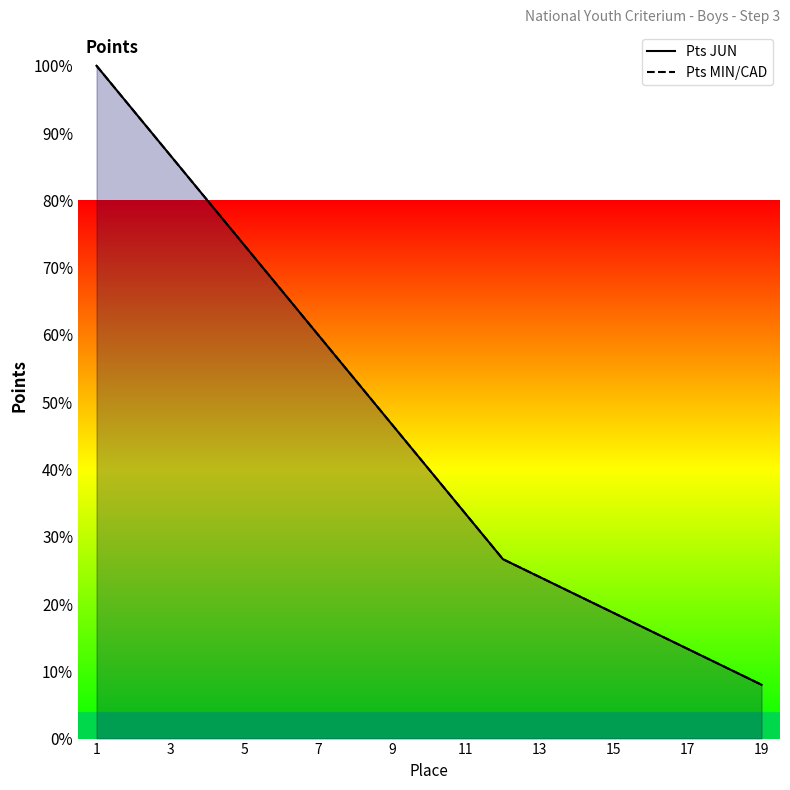

What is the highest value of the Pts JUN series?

100.0